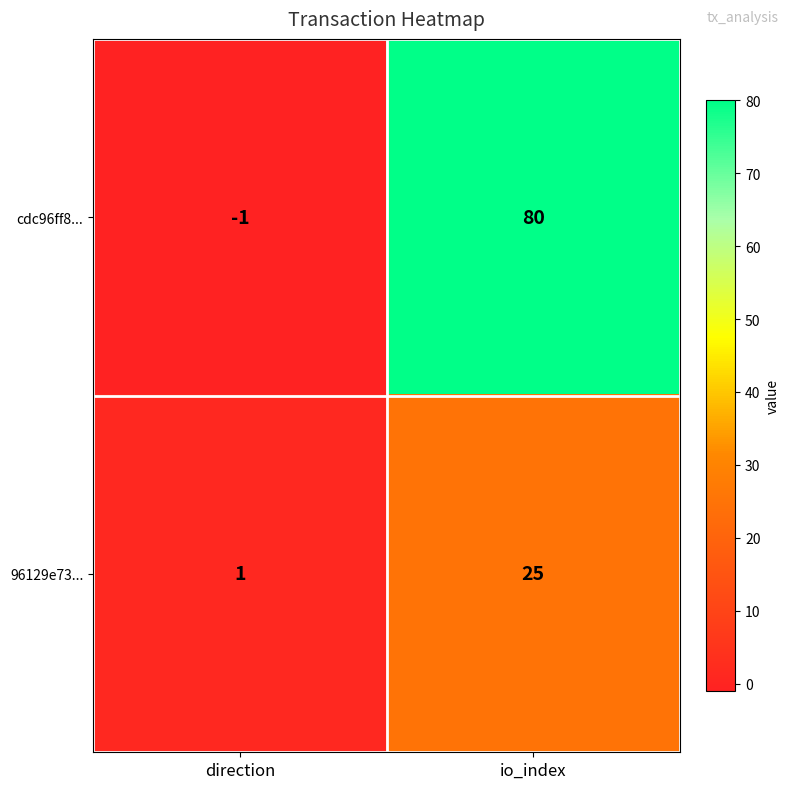

The cdc96ff8... series shows 0 at direction. True or false?

False